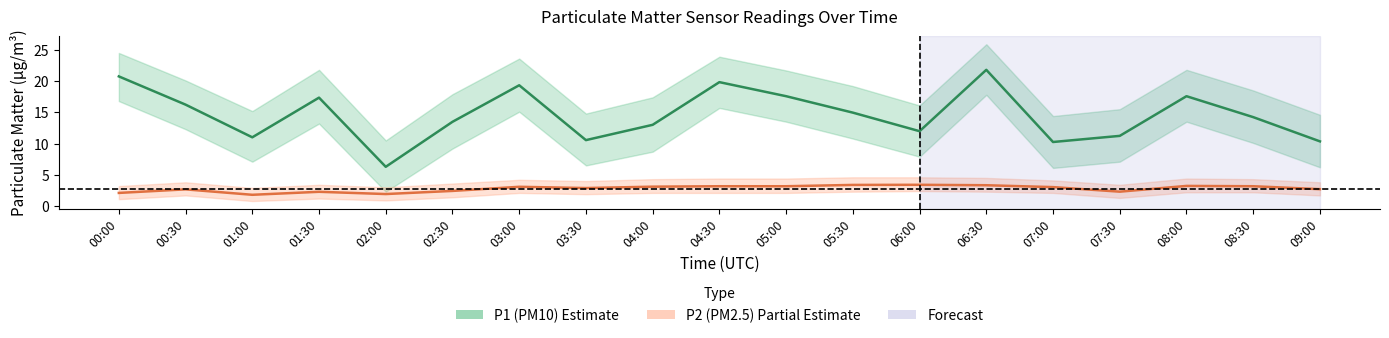

At which category does P1 (PM10) reach its first local peak?

01:30